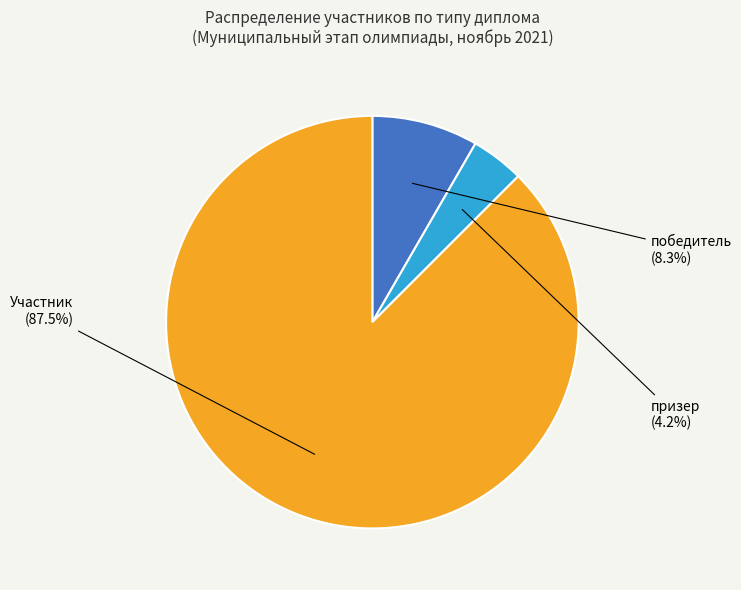

What is the total percentage of Участник and победитель?

95.8%